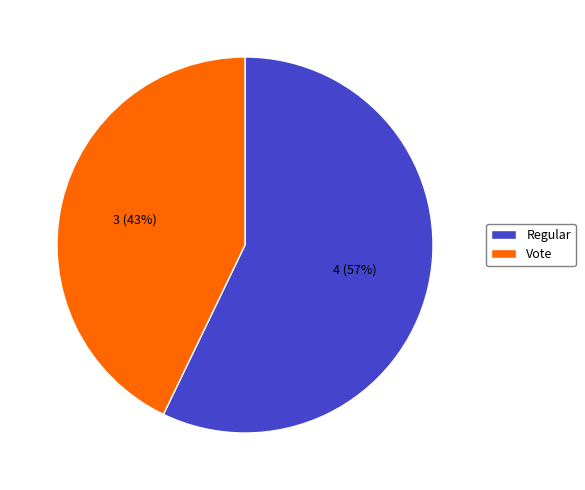

To the nearest percent, what is the combined percentage of Vote and Regular?

100%